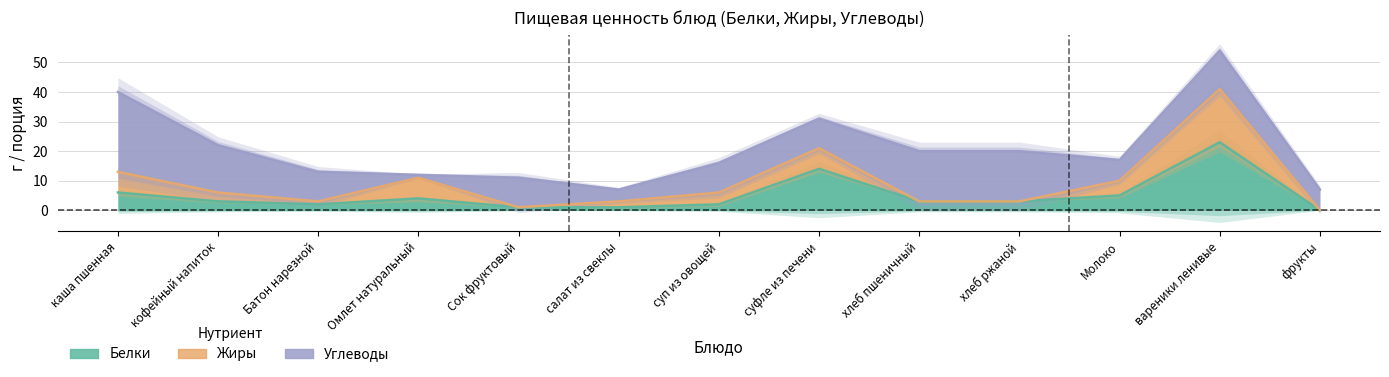

Is the value of Углеводы at Омлет натуральный greater than the value of Жиры at хлеб пшеничный?

Yes